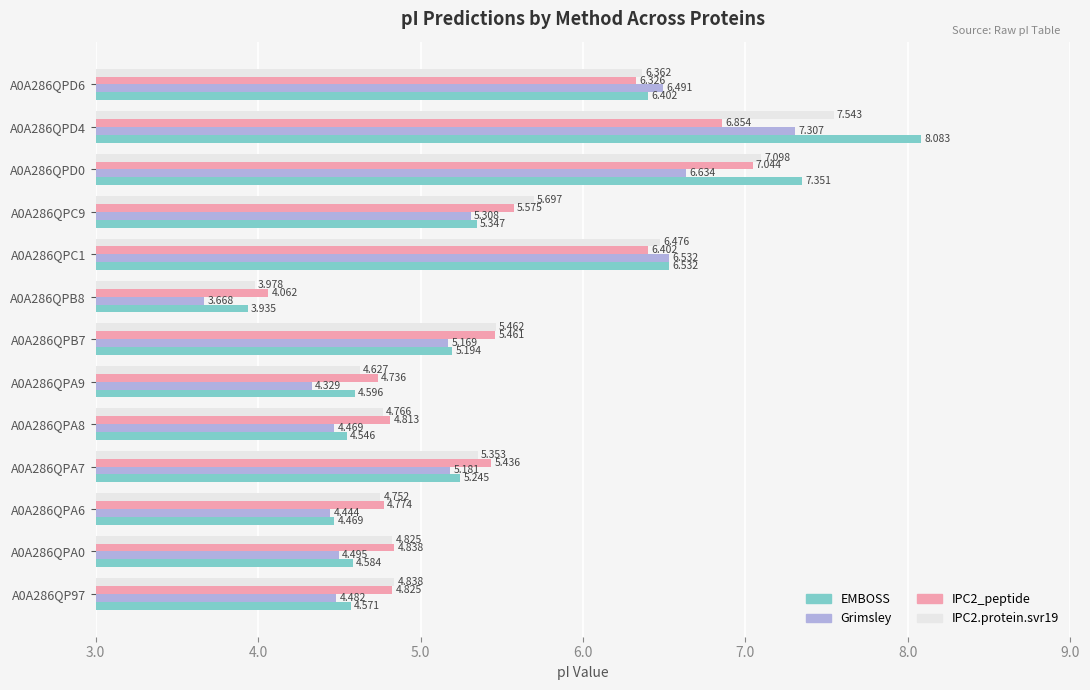

List the series in order of their peak value, lowest first.

IPC2_peptide, Grimsley, IPC2.protein.svr19, EMBOSS